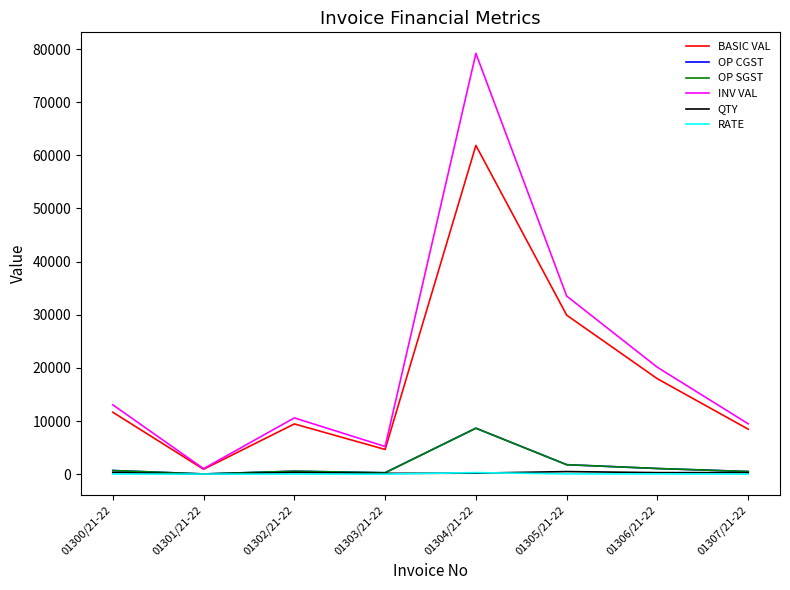

What is the minimum value shown in the chart?

26.0